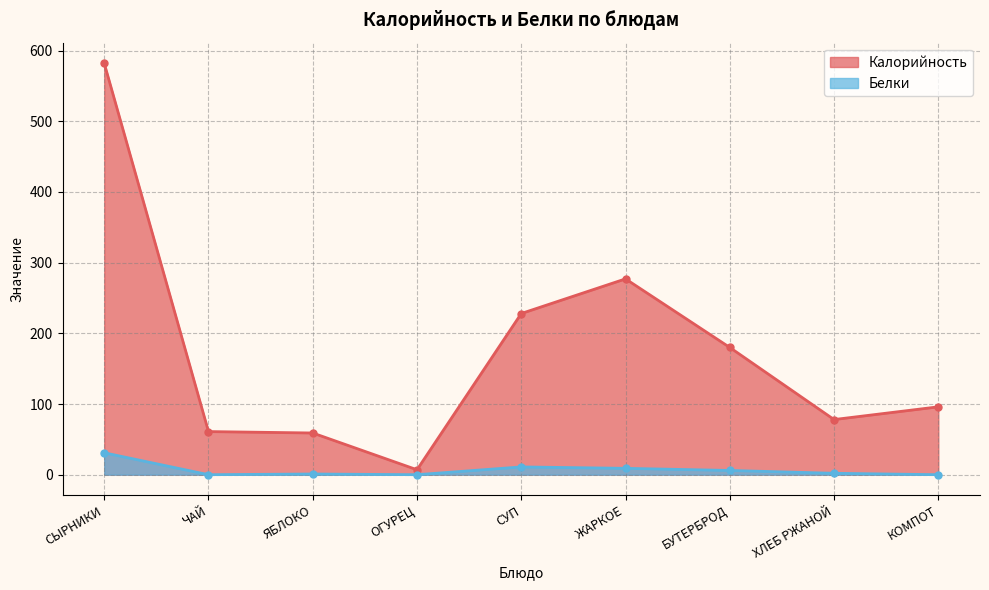

Rank the series by their maximum value, from lowest to highest.

Белки, Калорийность